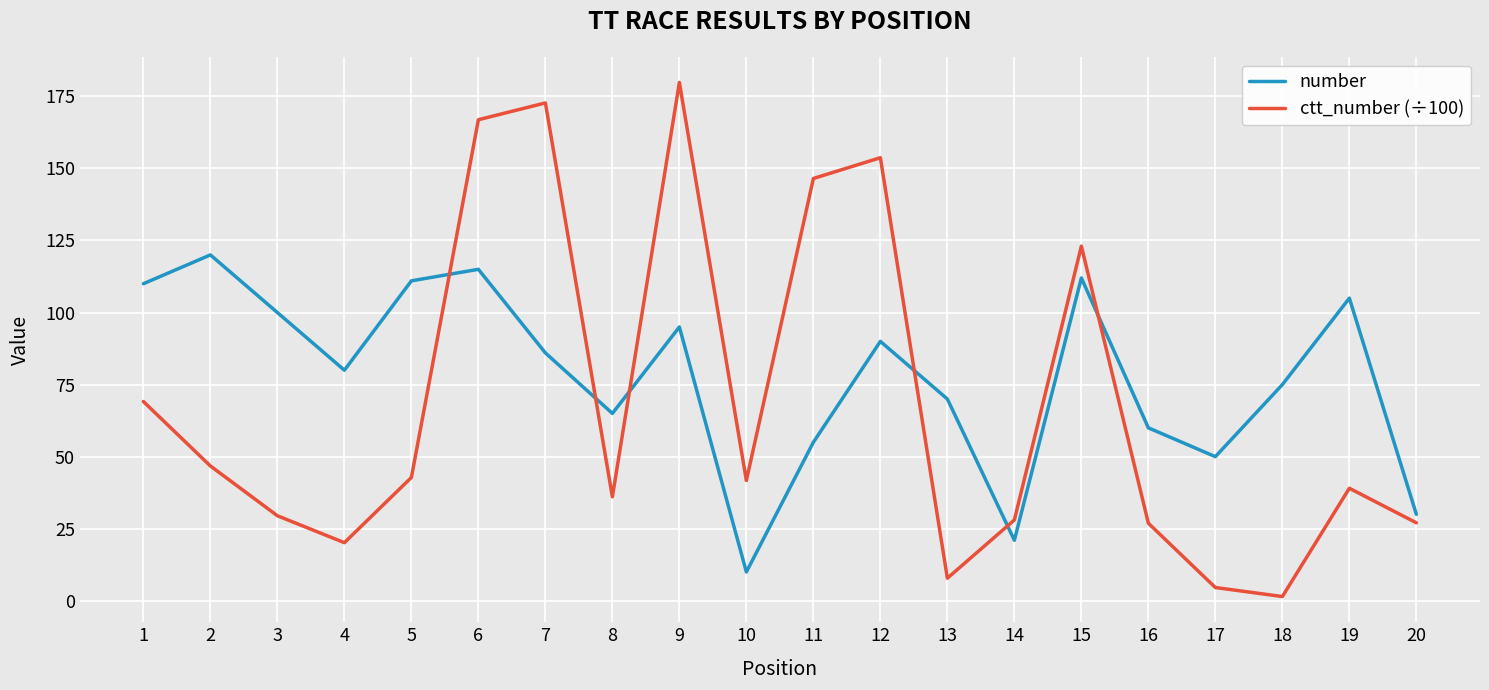

Which series has the largest total across all categories?

number